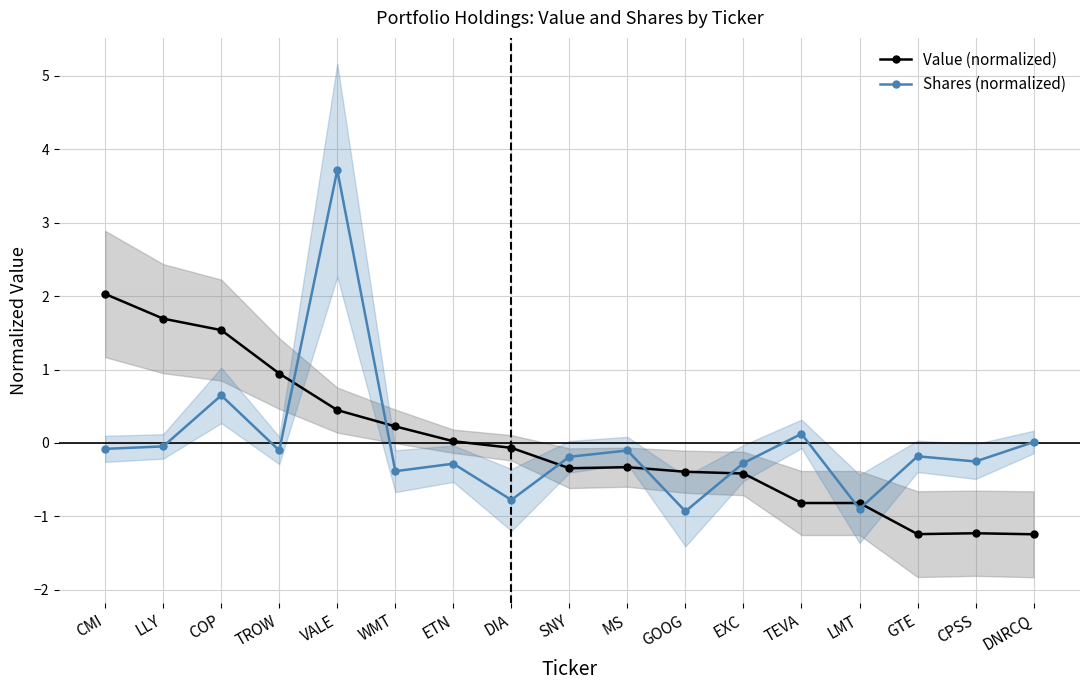

Reading left to right, extract all data points from this chart.

Value (normalized): 2.0	1.7	1.5	0.9	0.4	0.2	0.0	-0.1	-0.3	-0.3	-0.4	-0.4	-0.8	-0.8	-1.2	-1.2	-1.2
Shares (normalized): -0.1	-0.0	0.6	-0.1	3.7	-0.4	-0.3	-0.8	-0.2	-0.1	-0.9	-0.3	0.1	-0.9	-0.2	-0.3	0.0